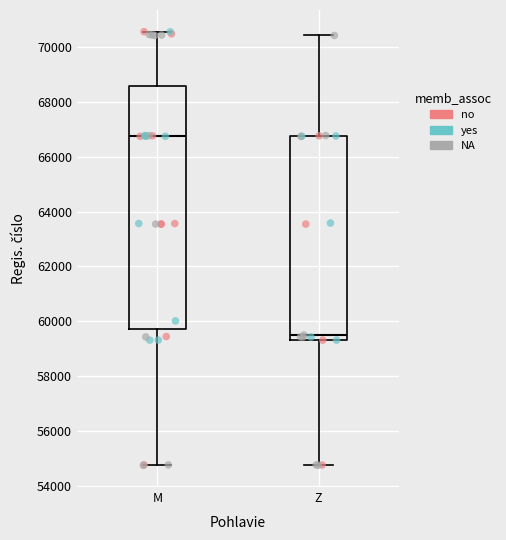

Which box's median line is the highest?

M